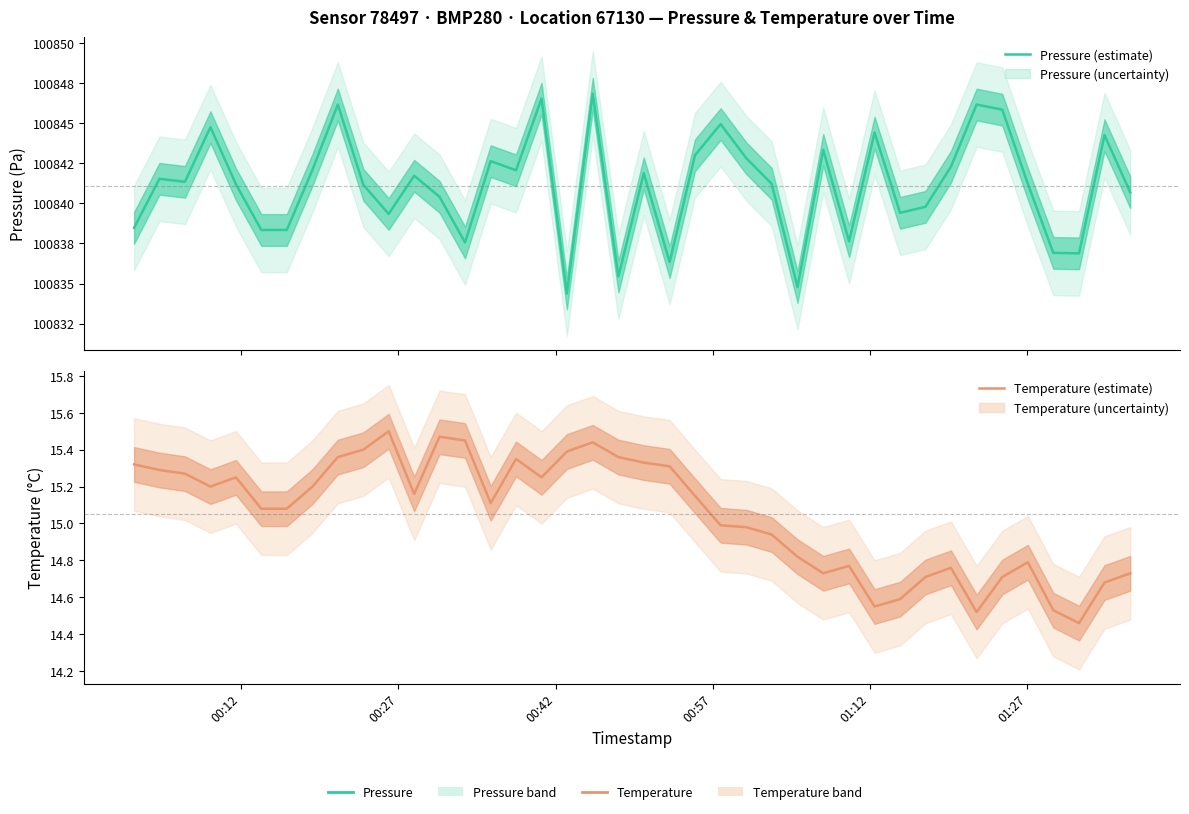

Does the chart have visible grid lines?

No